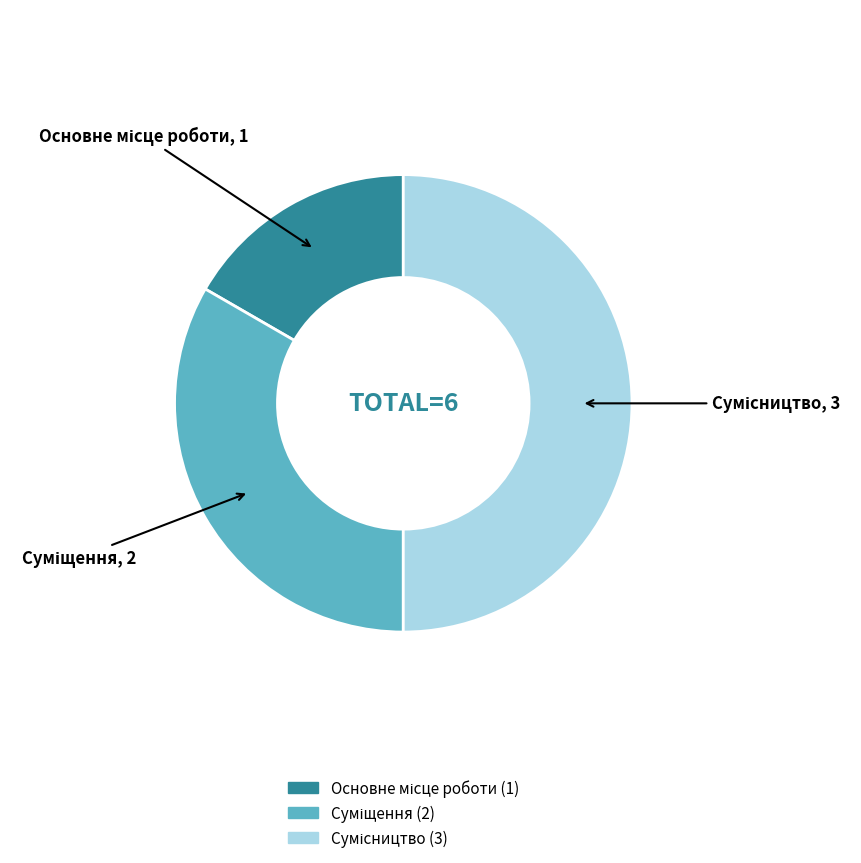

The Сумісництво slice represents 50% of the pie. True or false?

True